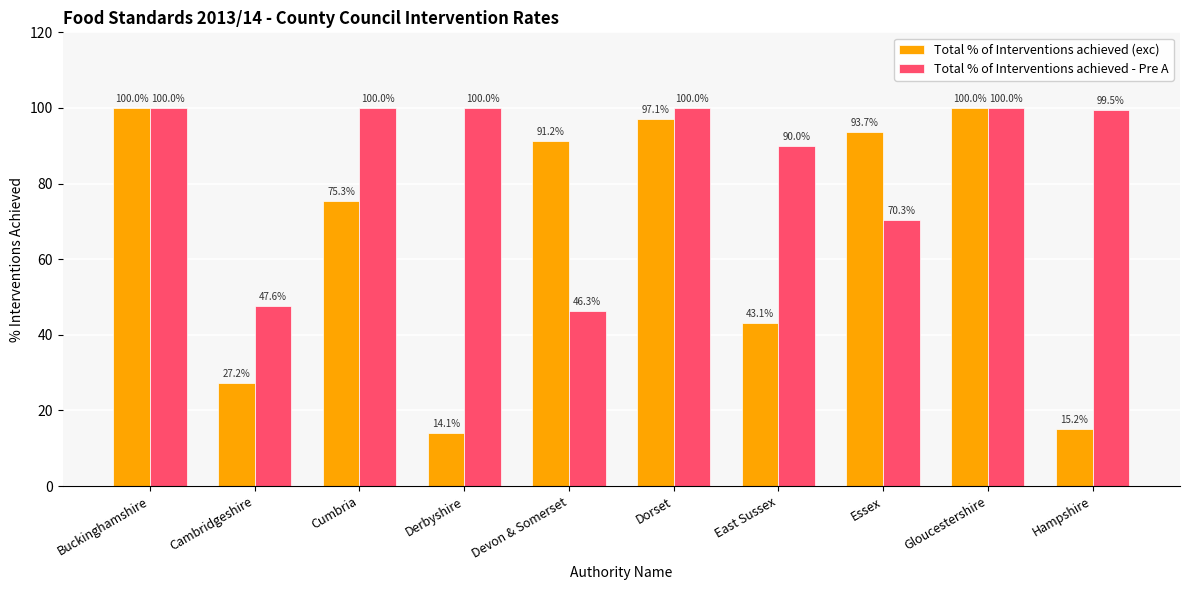

True or false: Total % of Interventions achieved (exc) has a value of 44.7 at Essex.

False